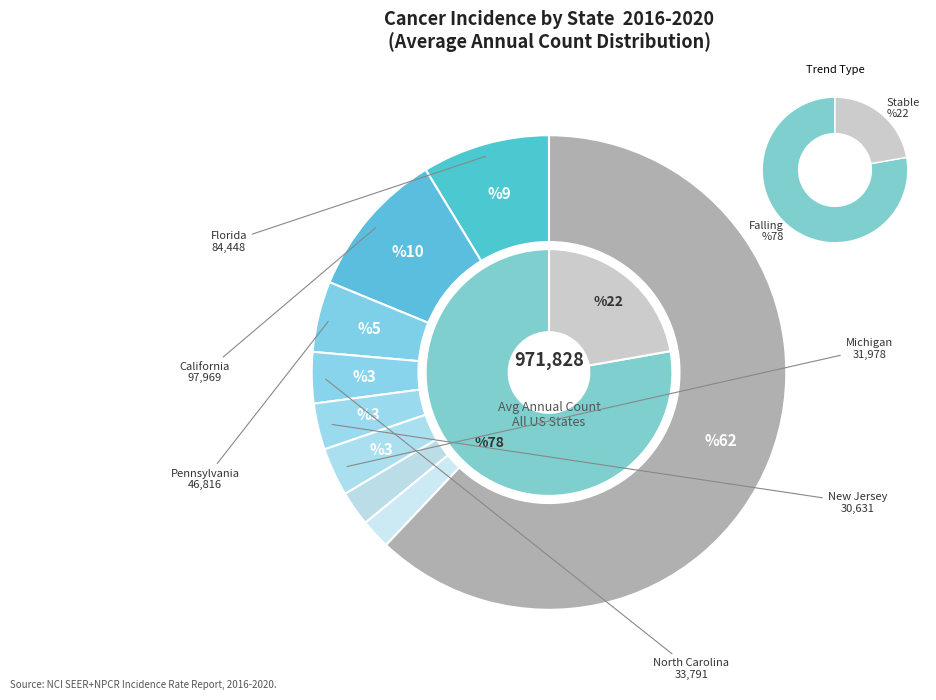

What is the largest slice in the pie chart?

falling